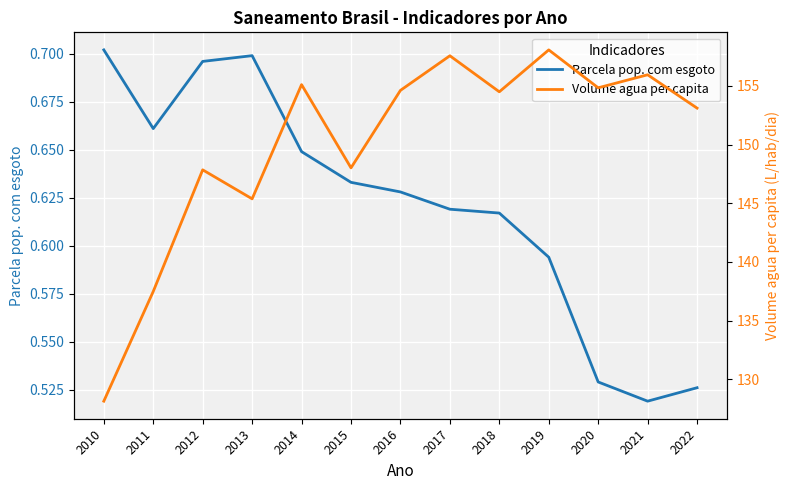

How many interior local peaks does the Volume agua per capita series have?

5